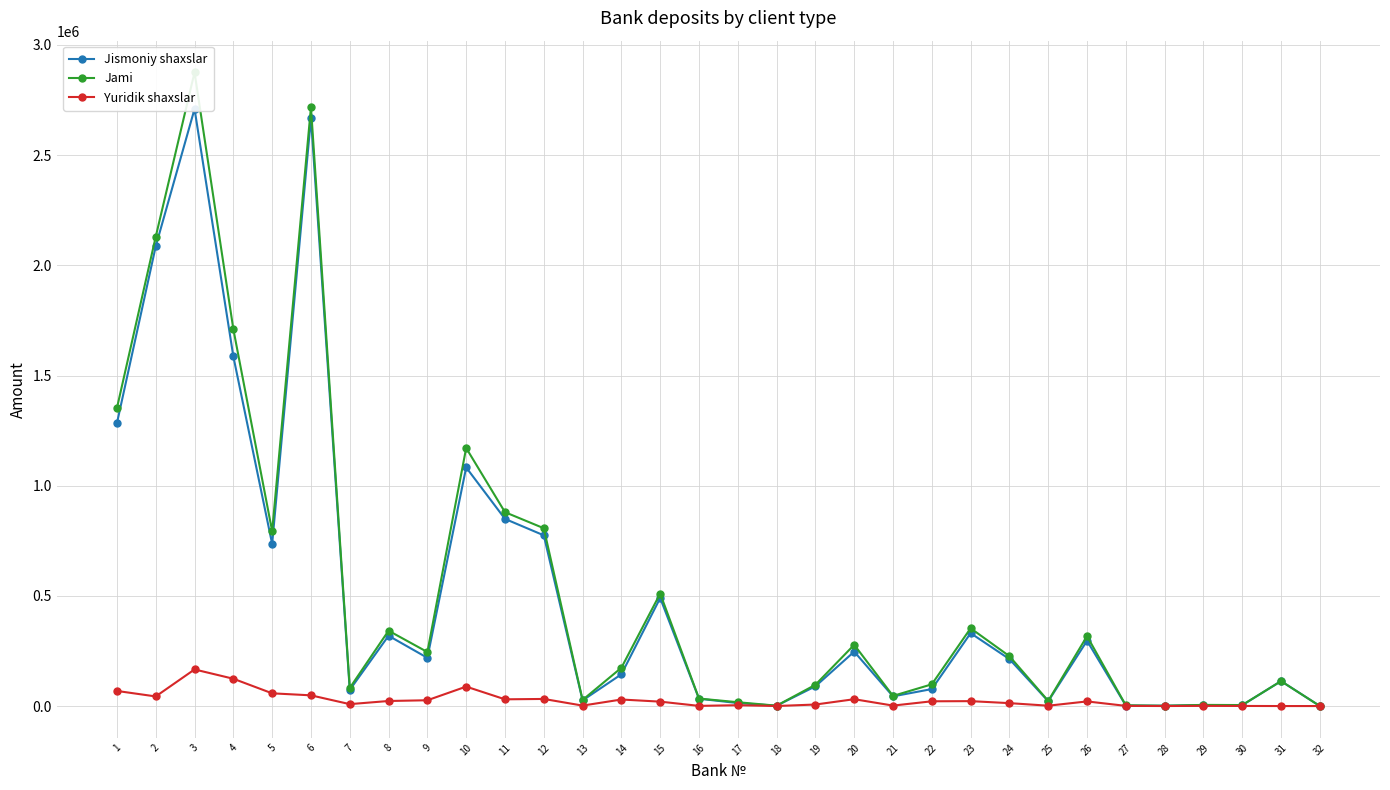

What is the difference between the highest and lowest values at 23?

330832